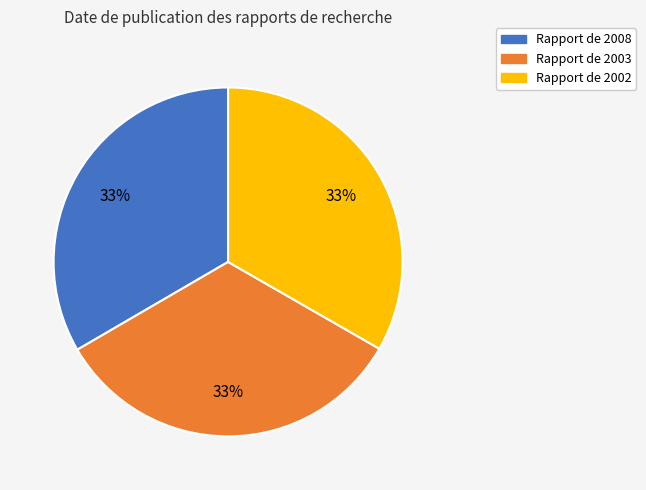

Does any single category account for the majority?

No